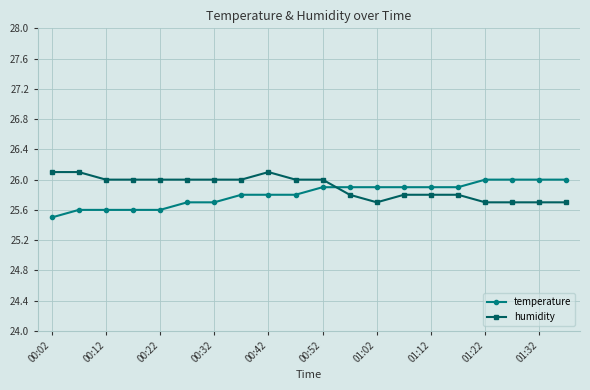

What is the difference between the maximum and minimum values in the temperature series?

0.5